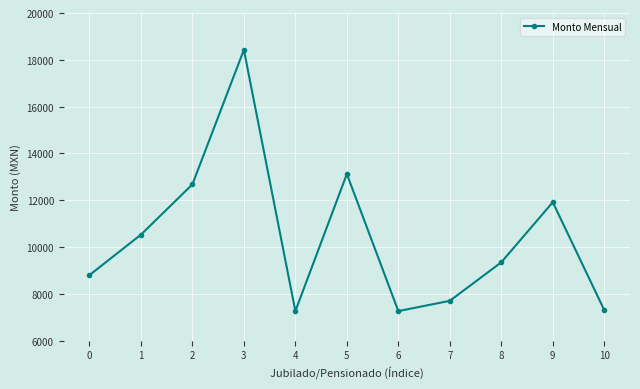

How many lines are shown in the chart?

1